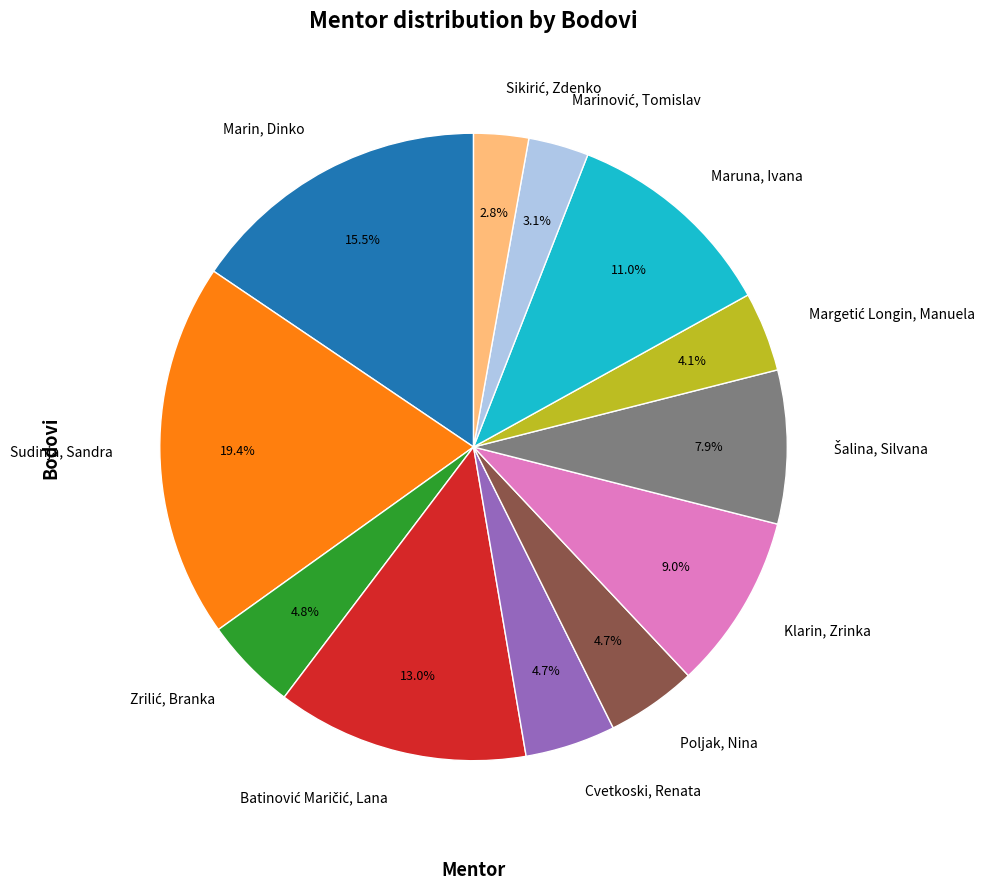

Approximately how many times larger is the value at Klarin, Zrinka compared to Sudinja, Sandra?

0.5